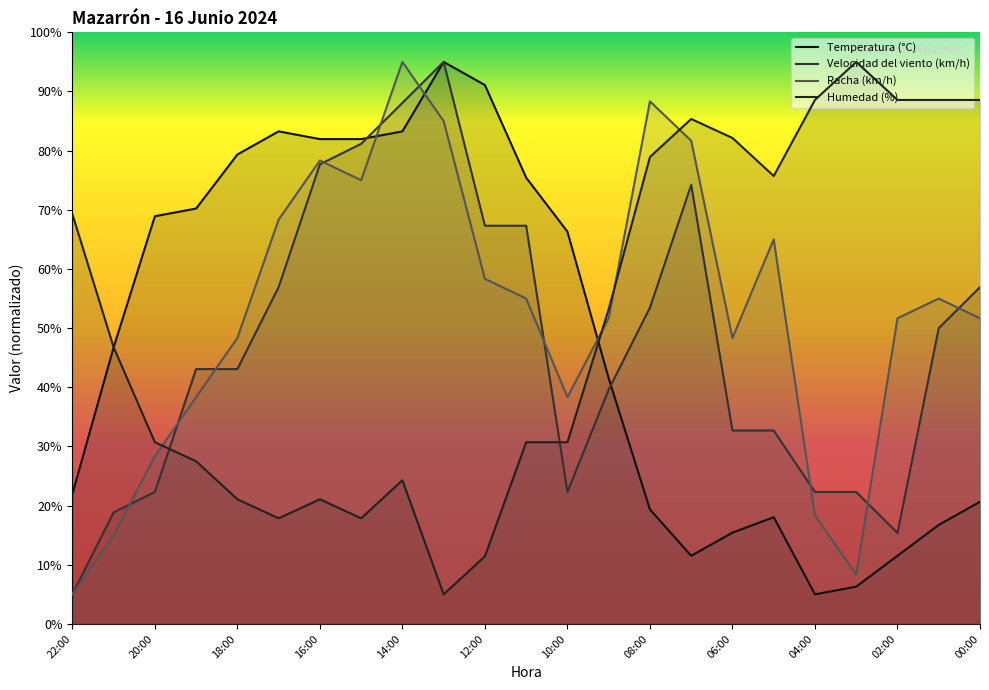

At how many categories does at least one series exceed 32?

23